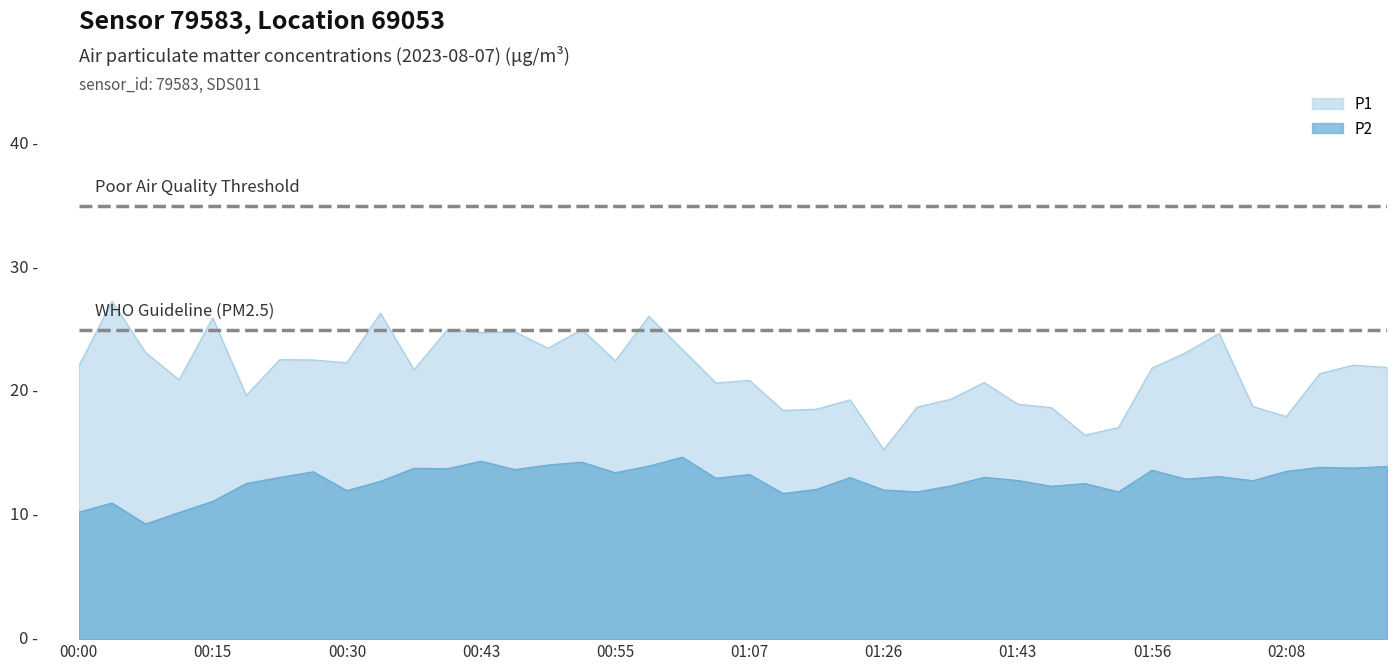

What position from the left is 01:20?

23